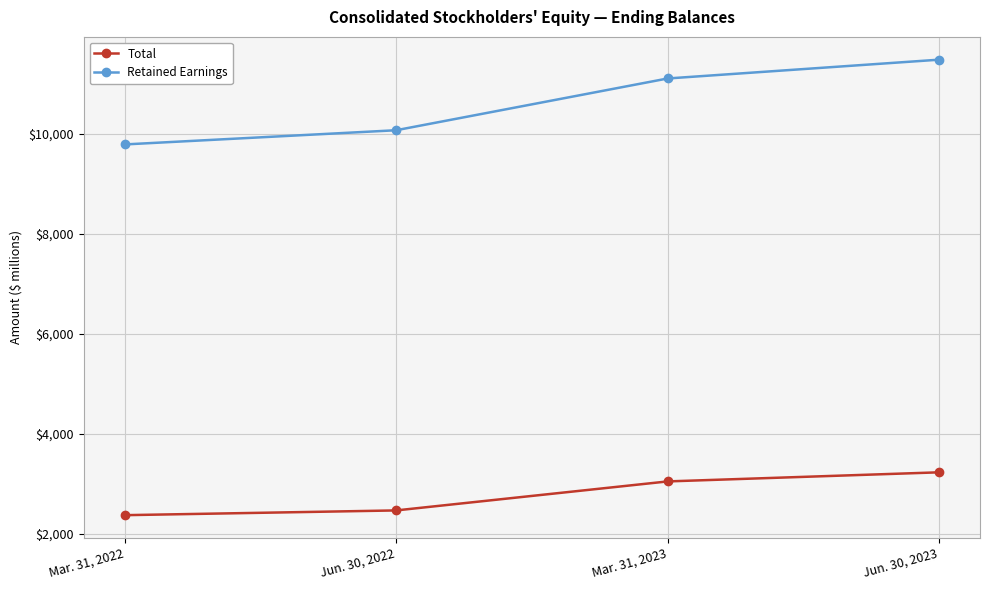

Reading right to left, list all the values displayed in this chart.

Total: Jun. 30, 2023=3227	Mar. 31, 2023=3045	Jun. 30, 2022=2465	Mar. 31, 2022=2370
Retained Earnings: Jun. 30, 2023=11477	Mar. 31, 2023=11101	Jun. 30, 2022=10066	Mar. 31, 2022=9782